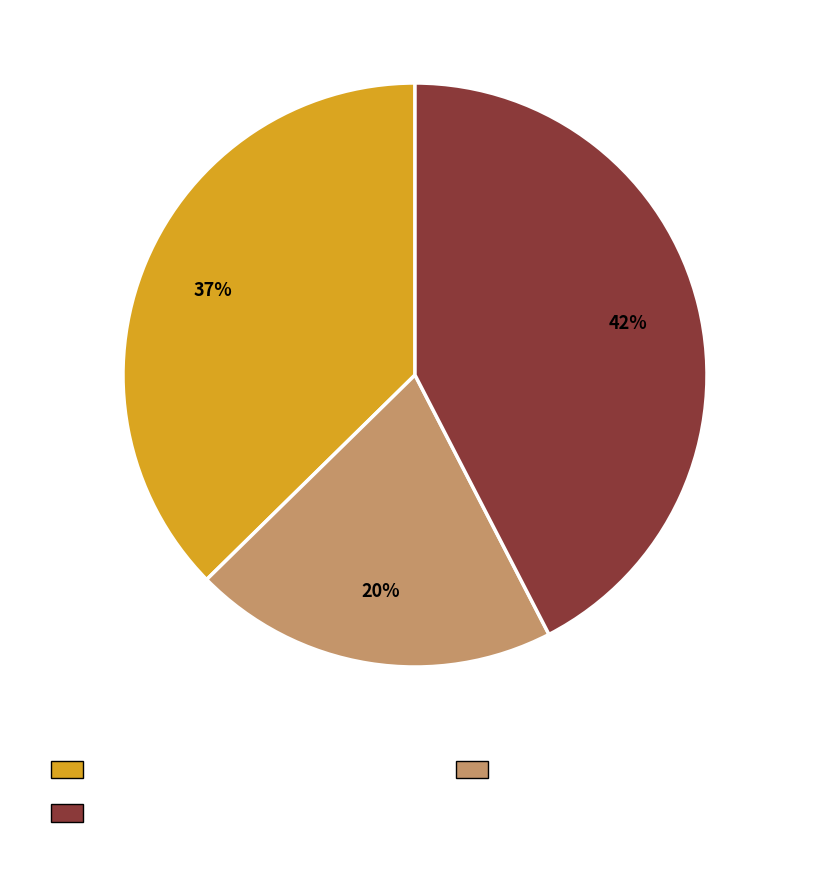

To the nearest percent, what is the difference between the largest and smallest slice percentages?

22%